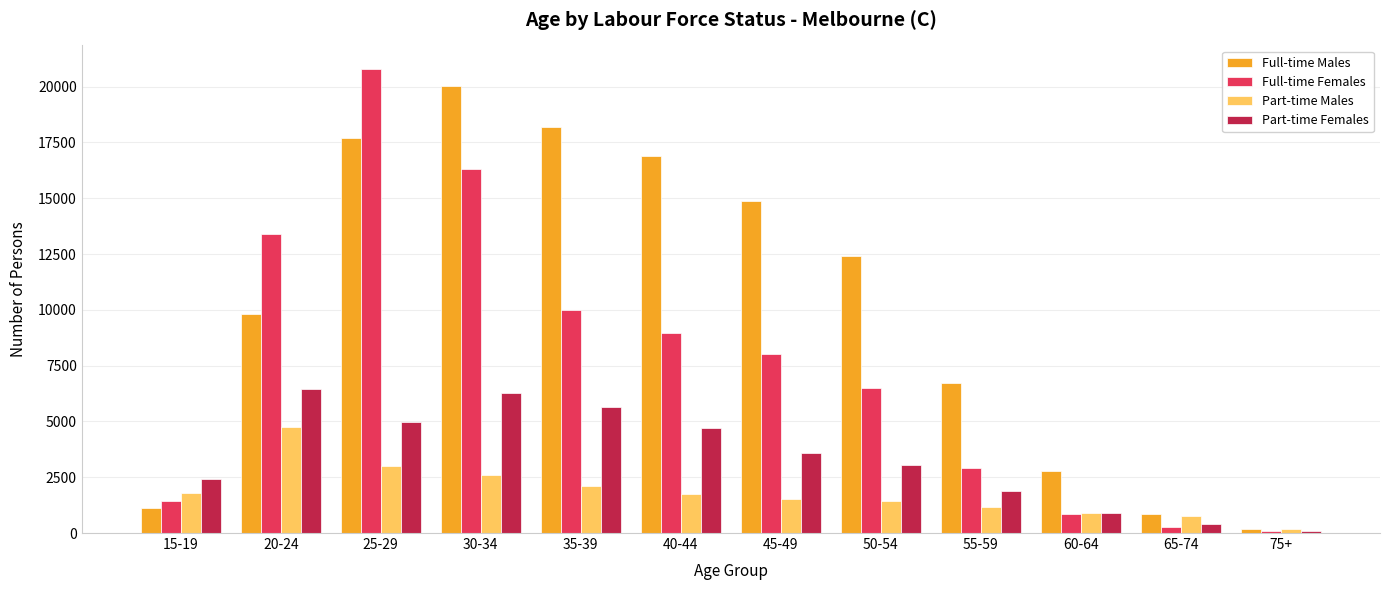

List the labels in order of Part-time Females value, largest first.

20-24, 30-34, 35-39, 25-29, 40-44, 45-49, 50-54, 15-19, 55-59, 60-64, 65-74, 75+